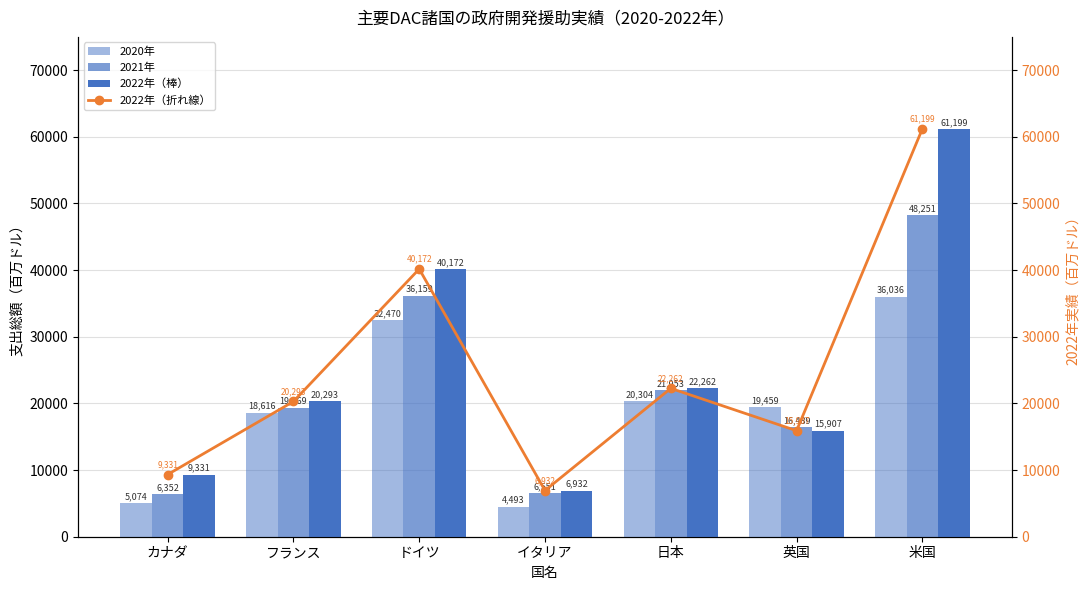

What is the maximum value shown in the chart?

61199.3